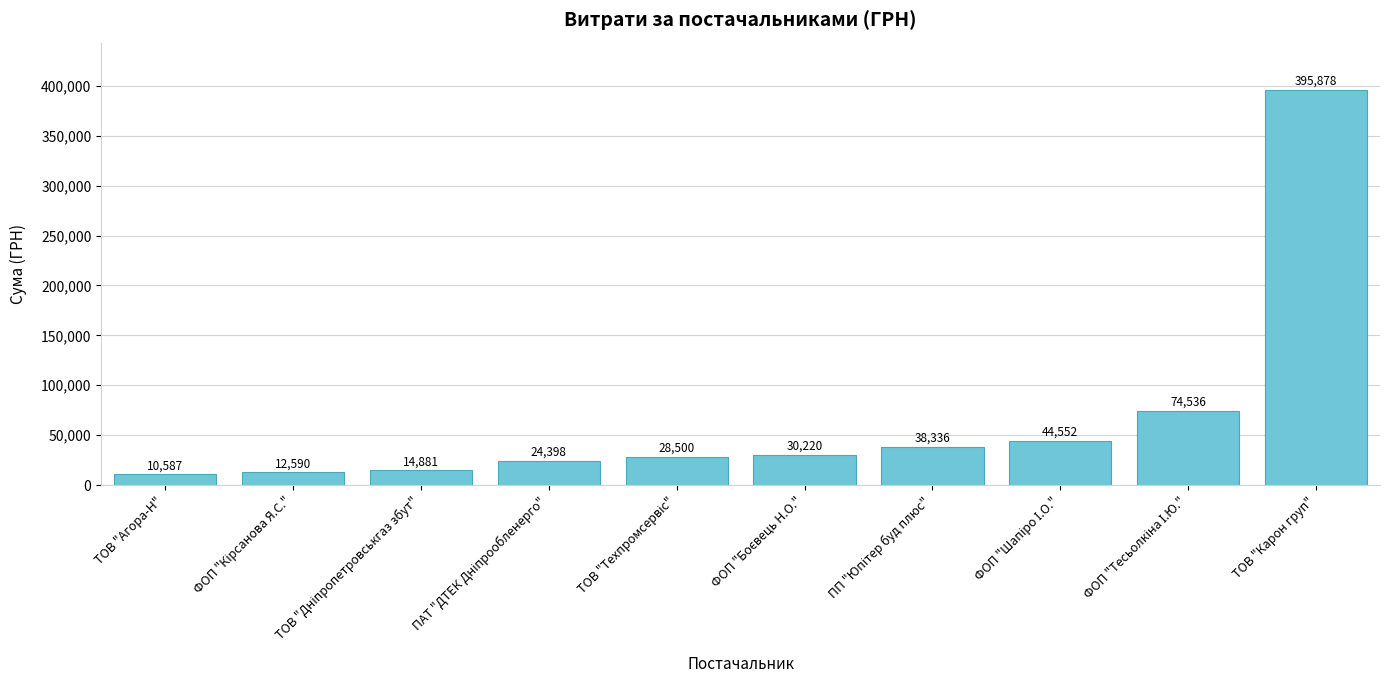

What is the approximate value at ТОВ "Агора-Н"?

10587.1